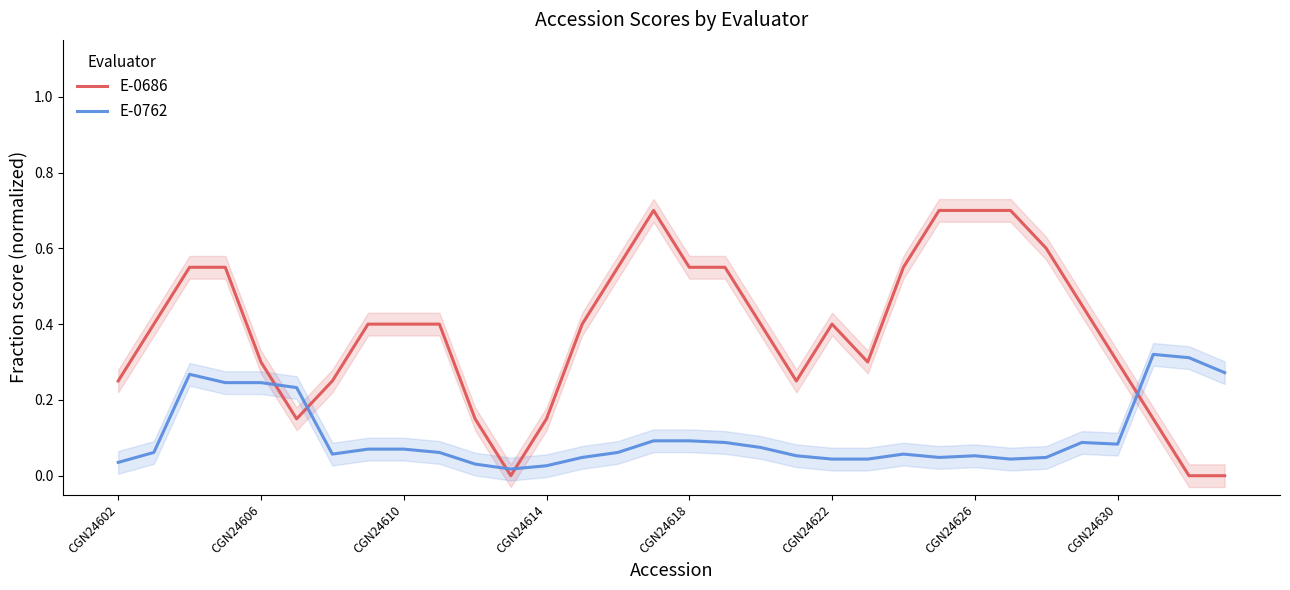

The E-0762 series shows 0.2 at CGN24614. True or false?

False